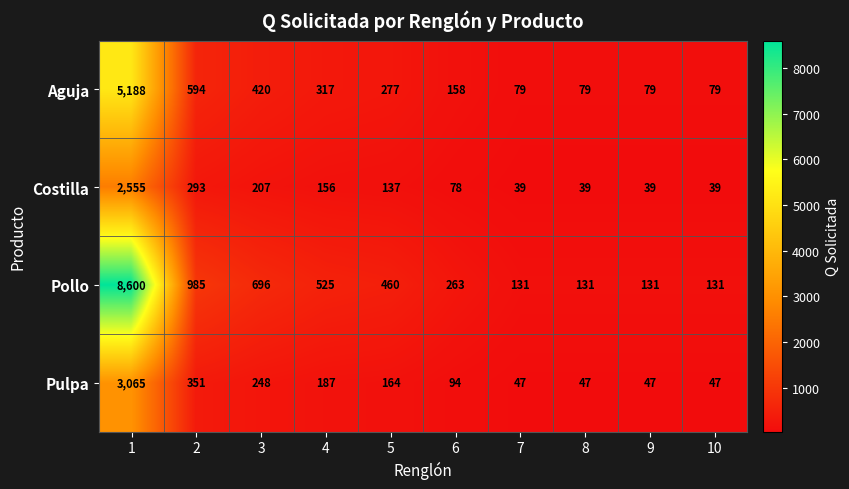

What is the total value across all series at 1?

19408